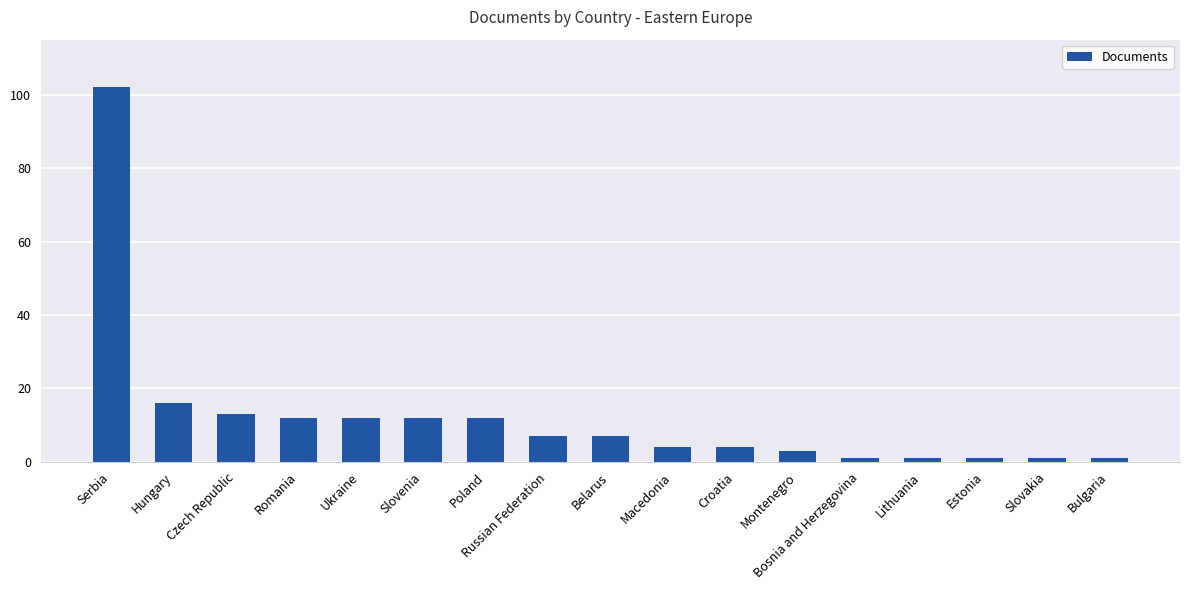

What is the label of the 13th bar from the right?

Ukraine